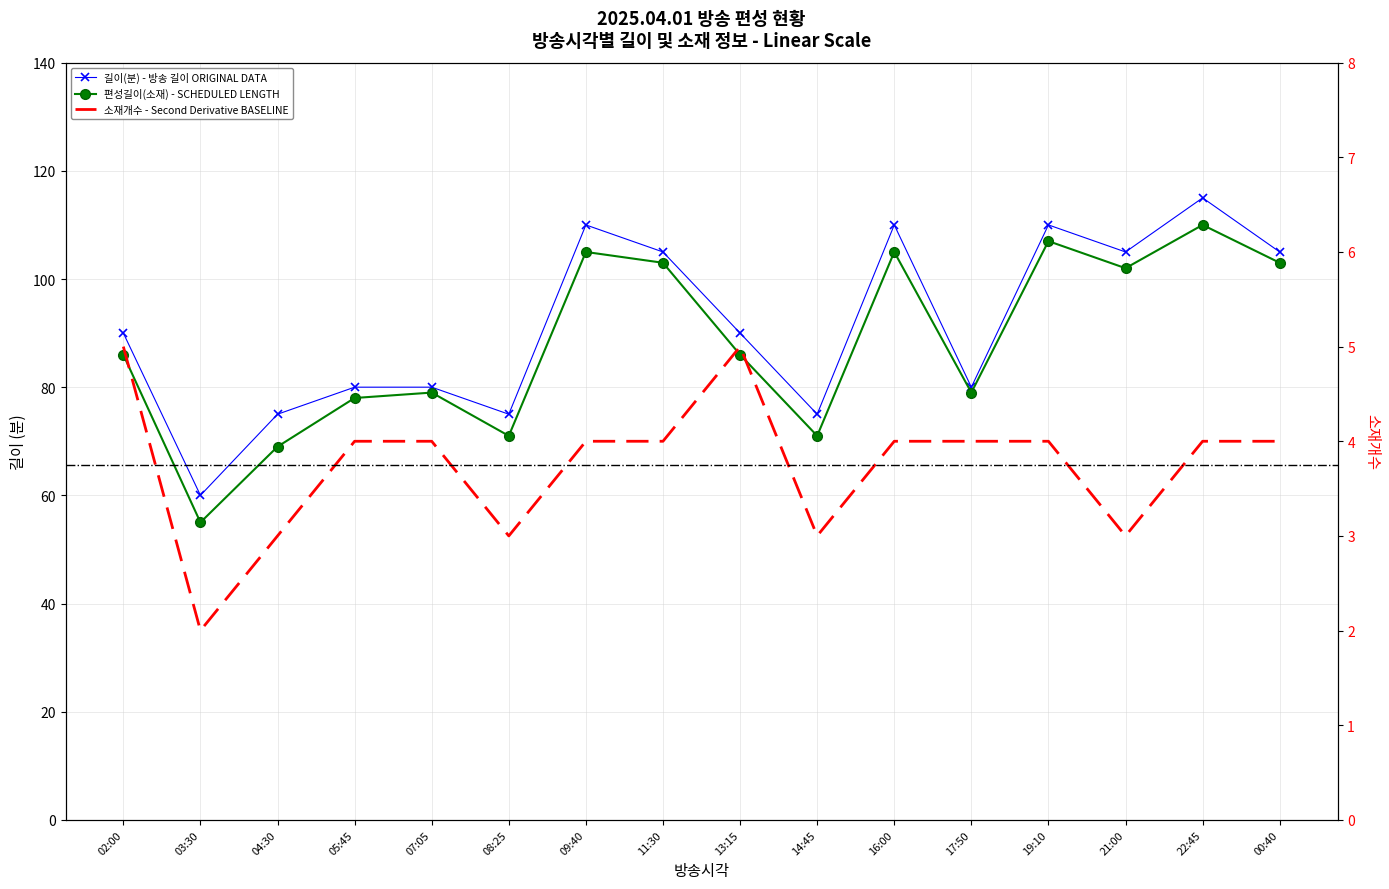

Which series has the largest range (max minus min)?

길이(분)